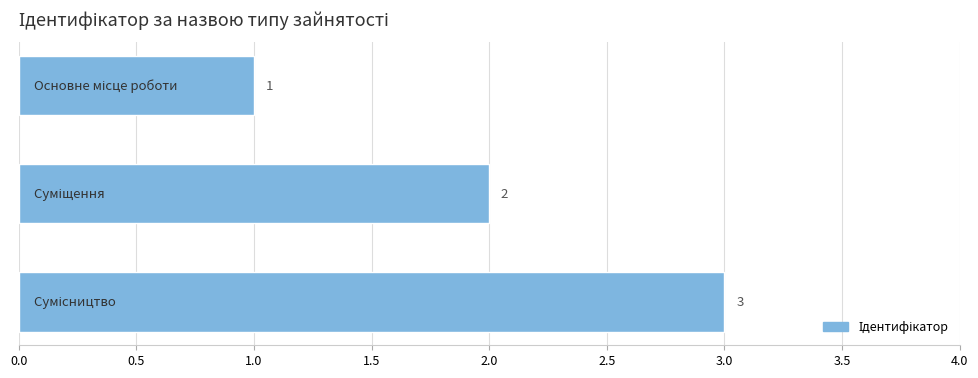

How many values are between 1 and 3?

3